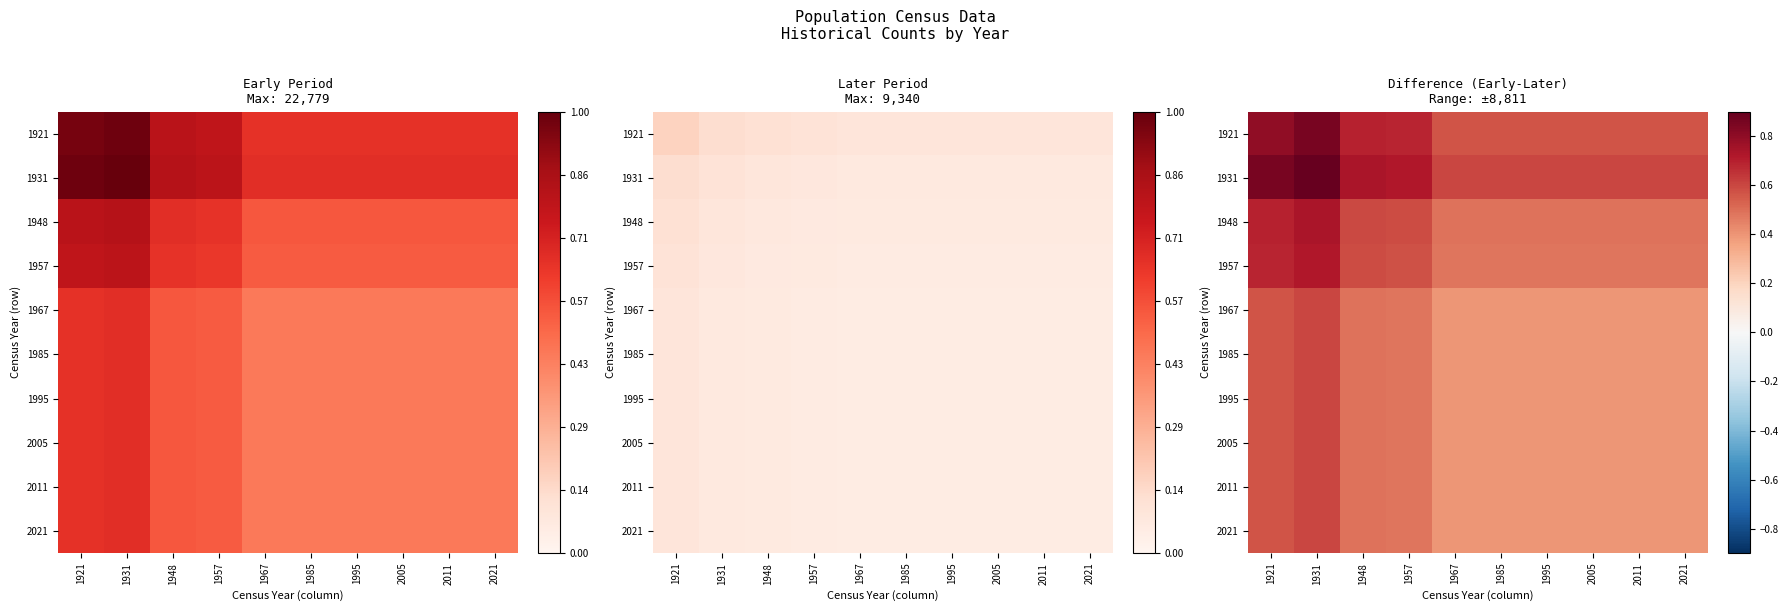

Is the value of 1921 at 1967 greater than the value of 1957 at 1967?

Yes